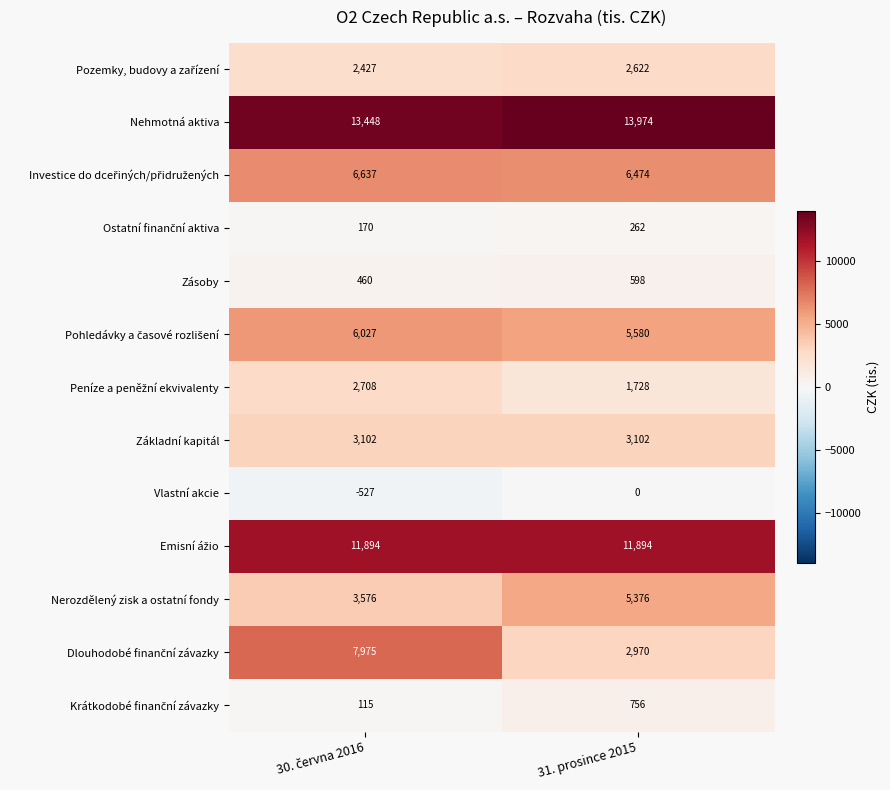

What is the total value across all series at 31. prosince 2015?

55336